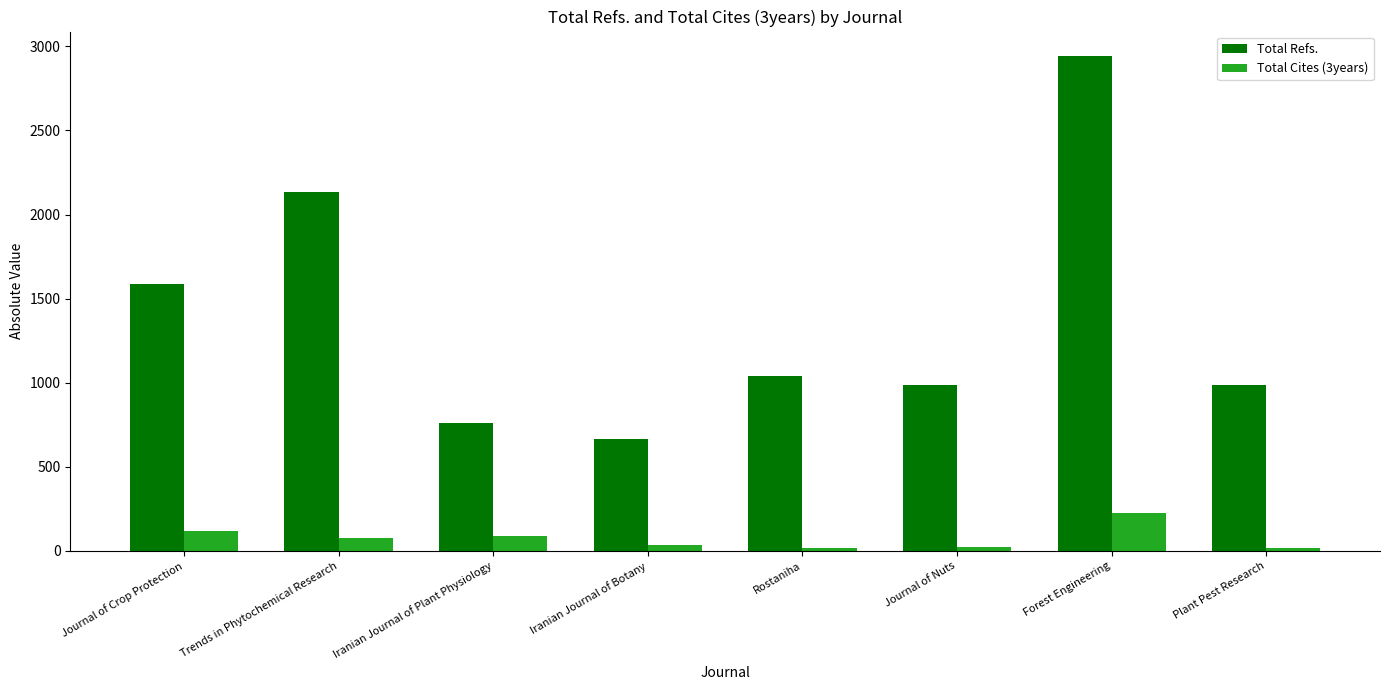

What is the sum of the Total Cites (3years) values at Rostaniha and Trends in Phytochemical Research?

98